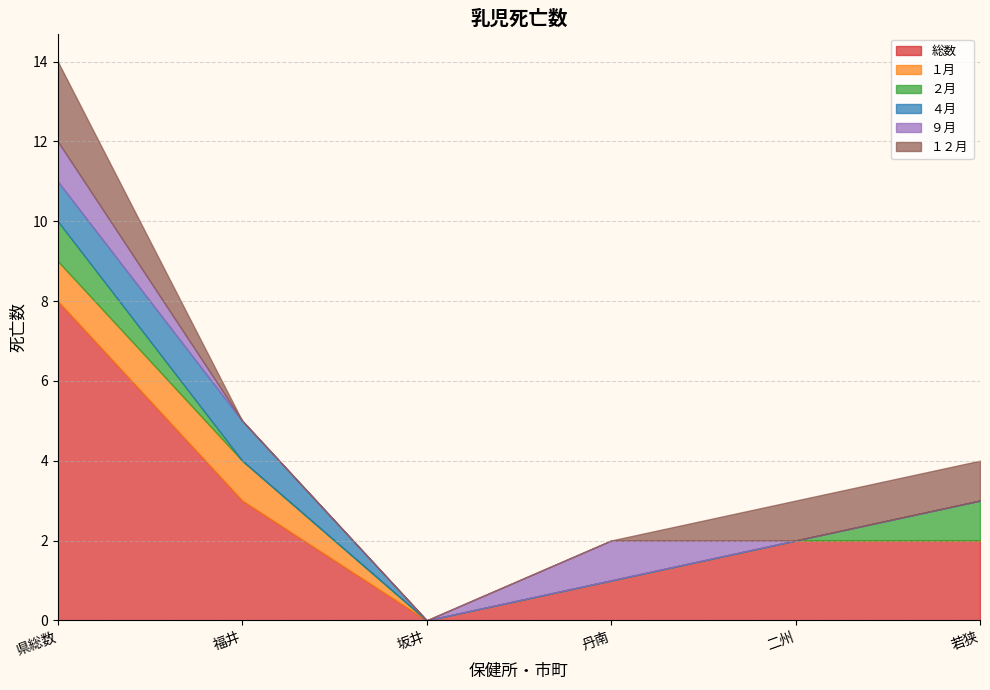

True or false: ９月 has more than 1 interior local peaks.

False